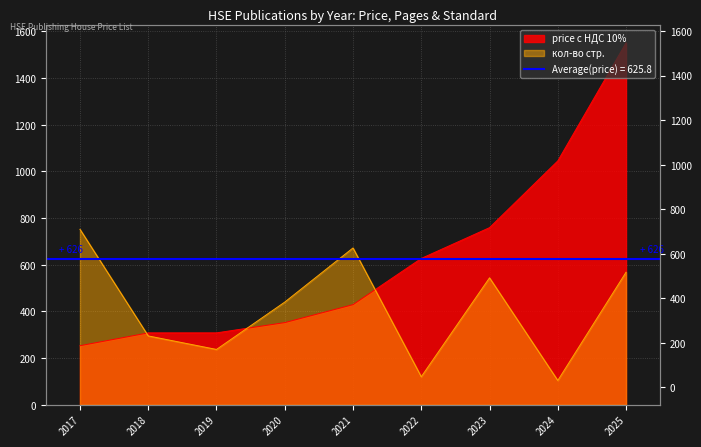

Reading left to right, transcribe all the data shown in this chart.

price_with_vat: 2017=253	2018=308	2019=308	2020=352	2021=429	2022=627	2023=759	2024=1045	2025=1551
pages: 2017=752	2018=295	2019=237	2020=440	2021=672	2022=120	2023=544	2024=104	2025=568